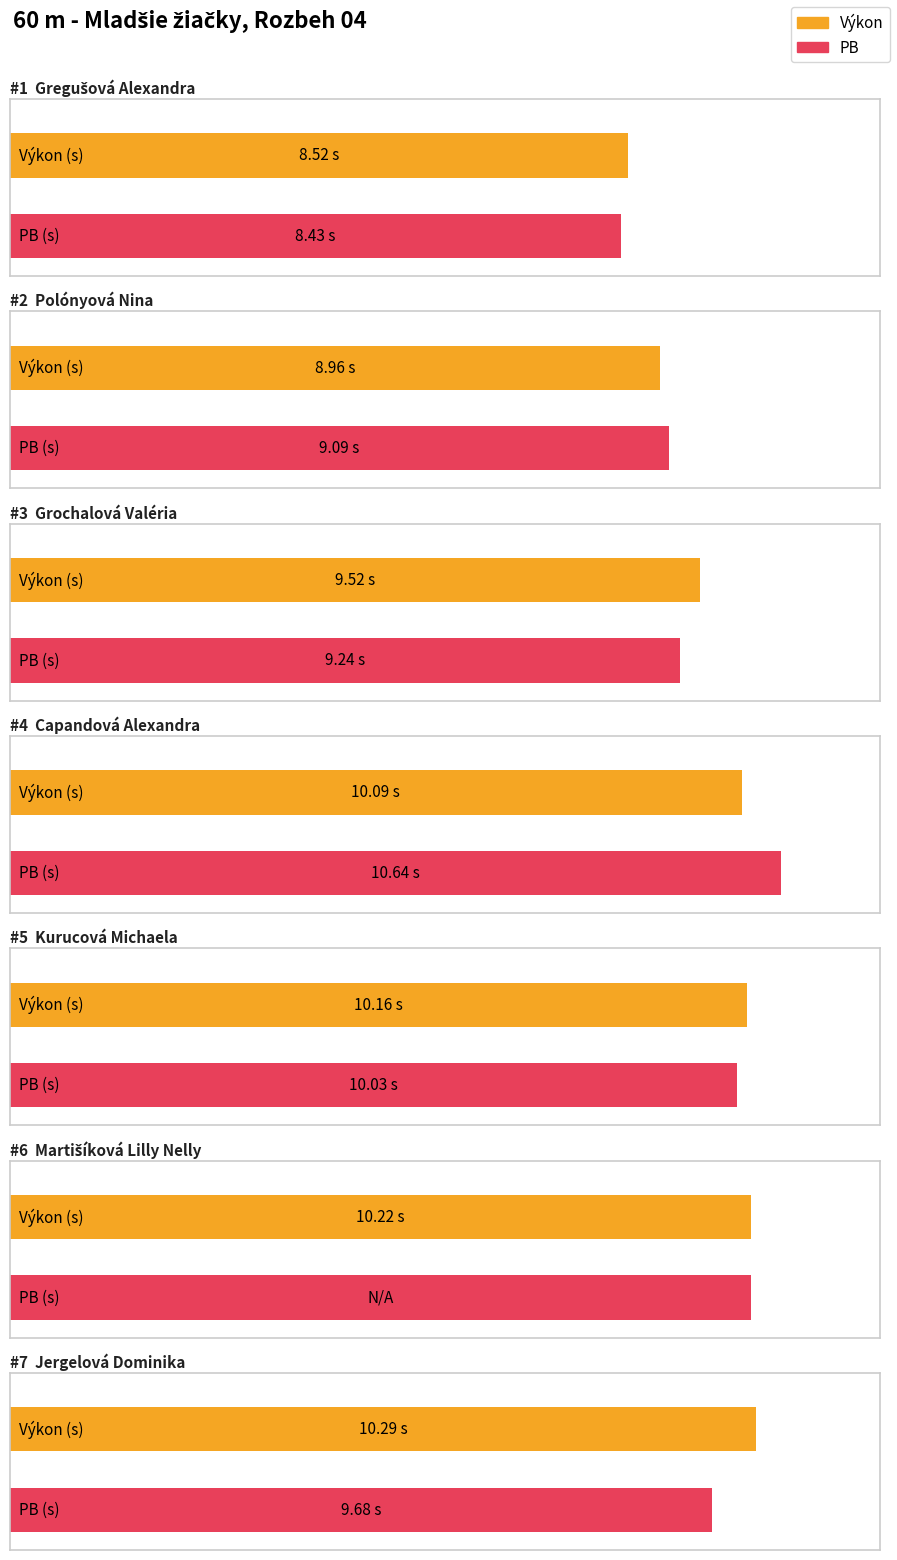

What are all the series names shown in the legend?

Výkon, PB